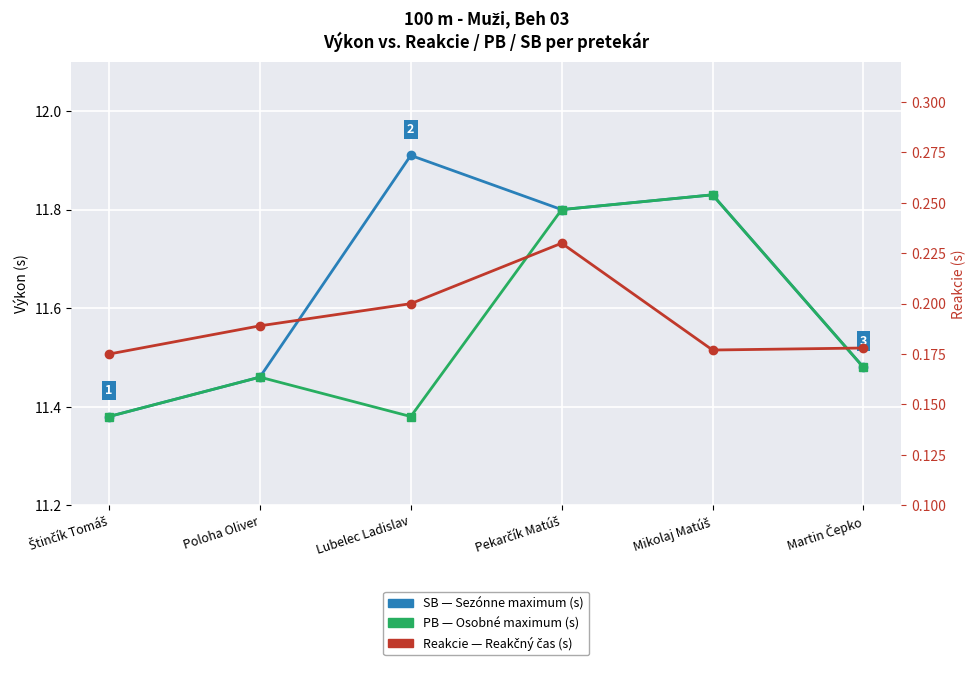

The PB series shows 11.5 at Martin Čepko. True or false?

True